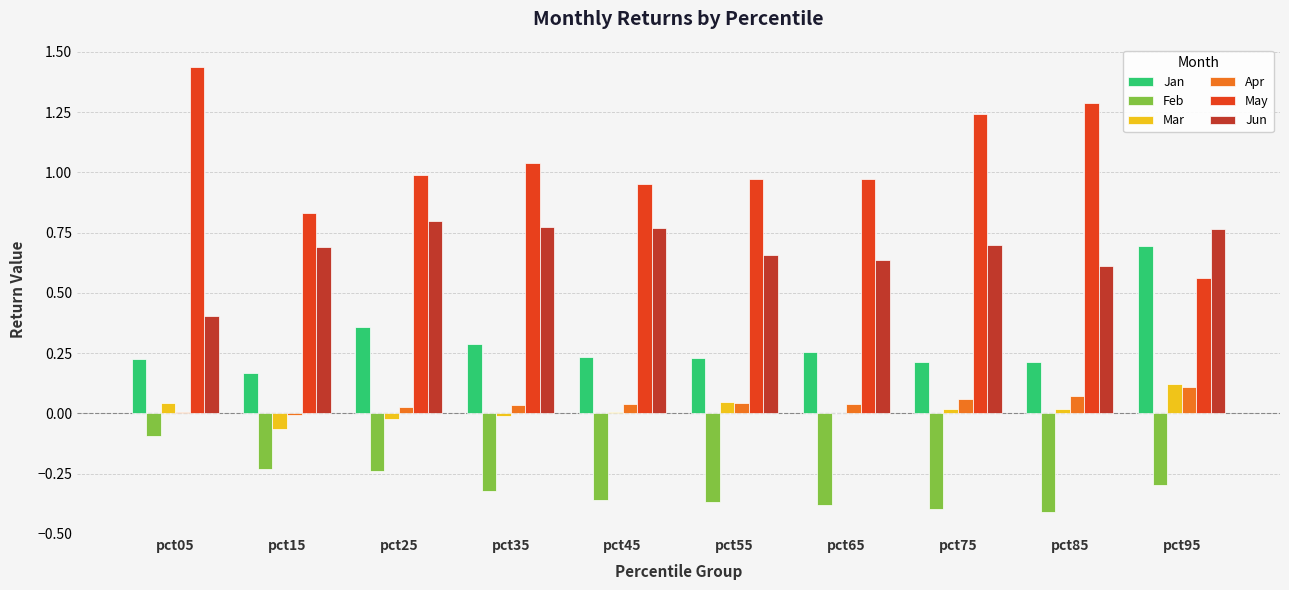

Is the value of Jan at pct55 greater than the value of Jun at pct25?

No